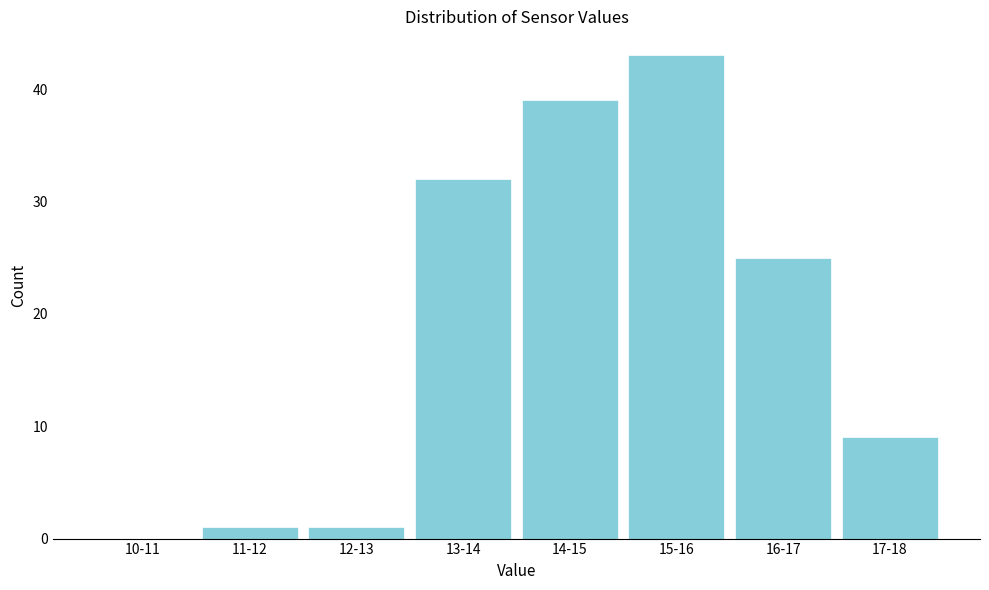

Reading right to left, transcribe all the data shown in this chart.

17-18=9	16-17=25	15-16=43	14-15=39	13-14=32	12-13=1	11-12=1	10-11=0